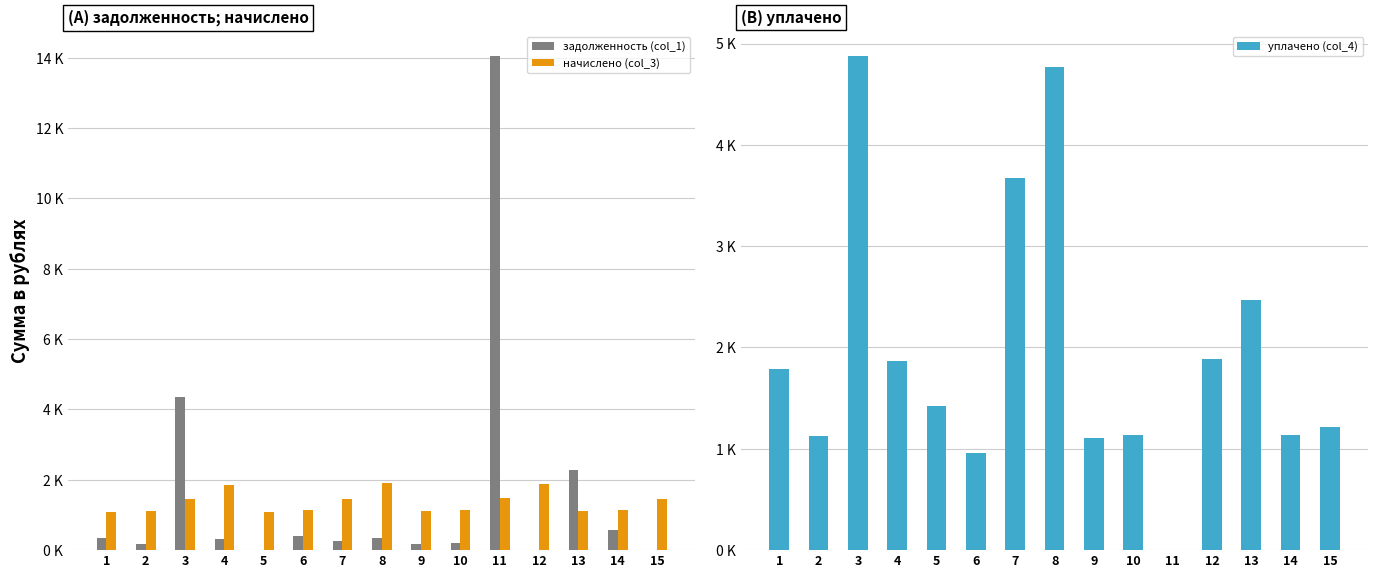

The value of начислено (col_3) at 5 is 1873.3. True or false?

False